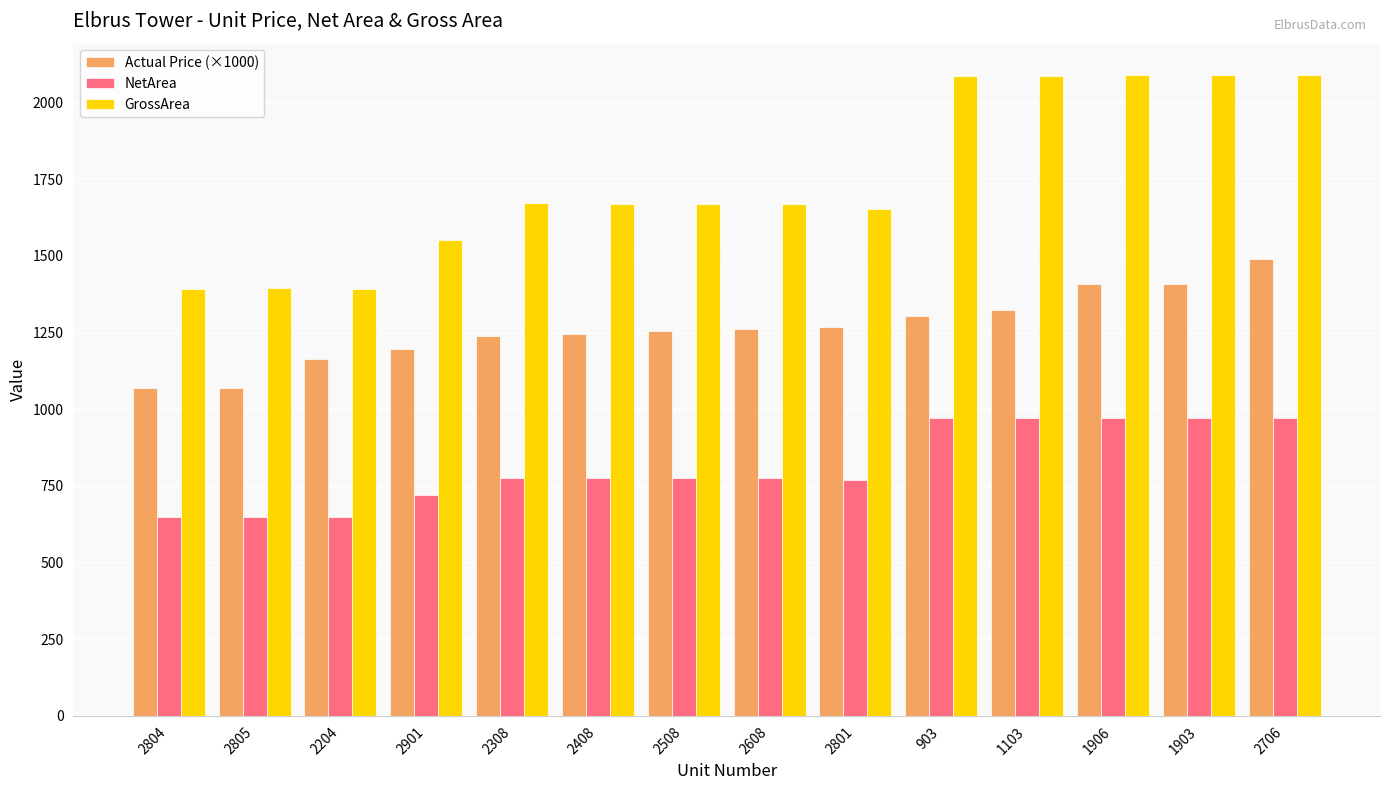

The NetArea series shows 257.4 at 2804. True or false?

False